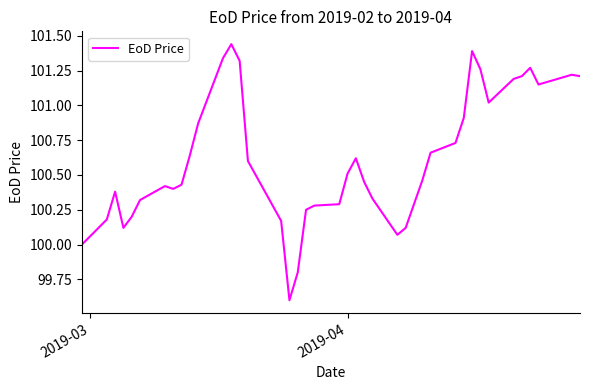

True or false: there are more than 0 points higher than both neighbors.

True